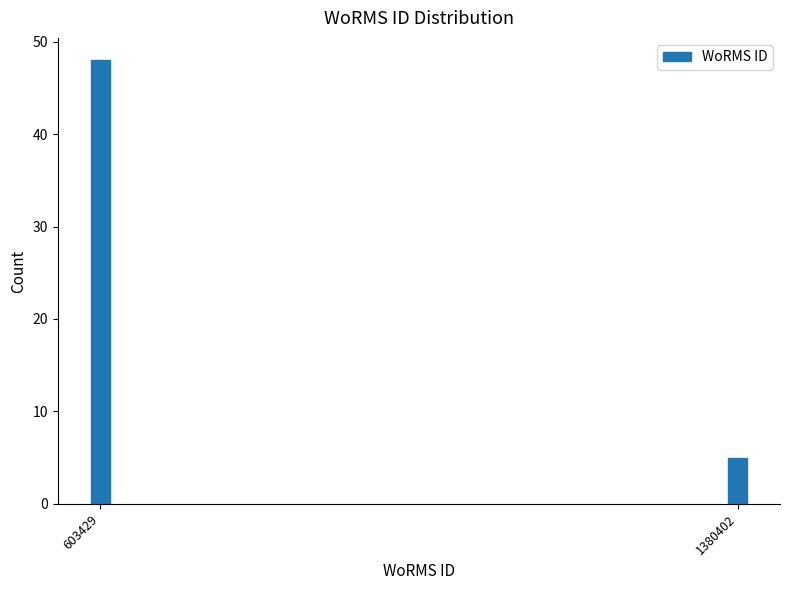

Reading left to right, list all the values displayed in this chart.

48	5